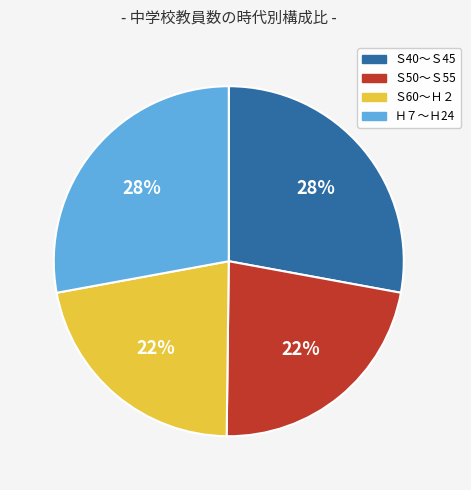

To the nearest percent, what is the difference between the largest and smallest slice percentages?

6%